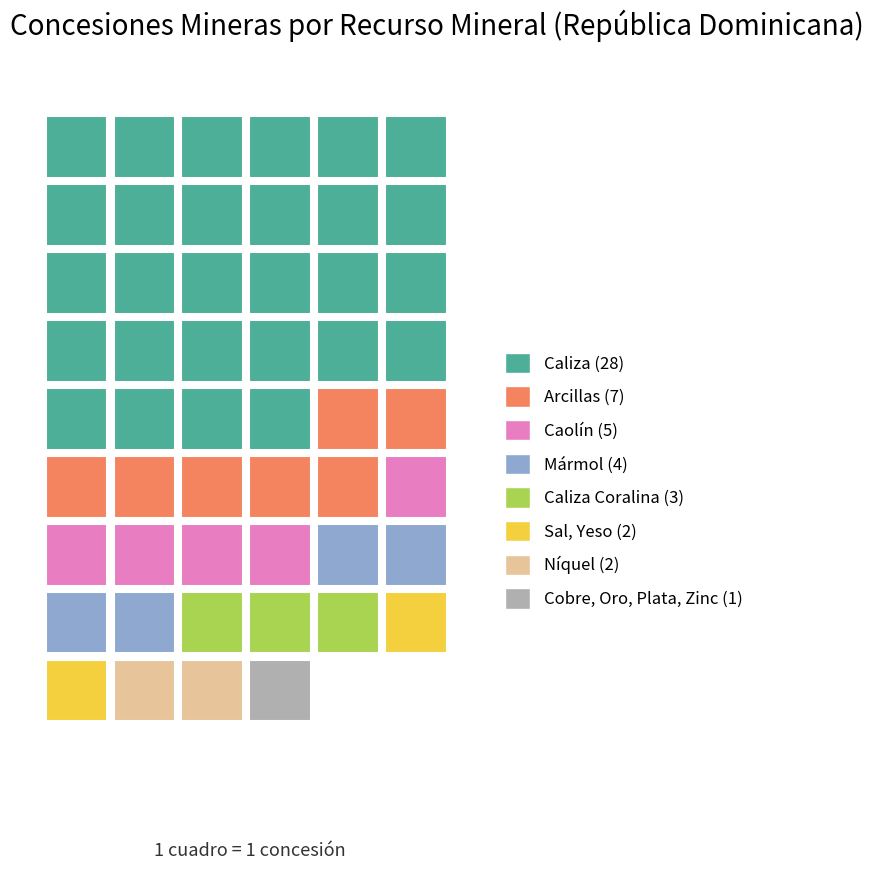

At which label is the value closest to 14?

Arcillas